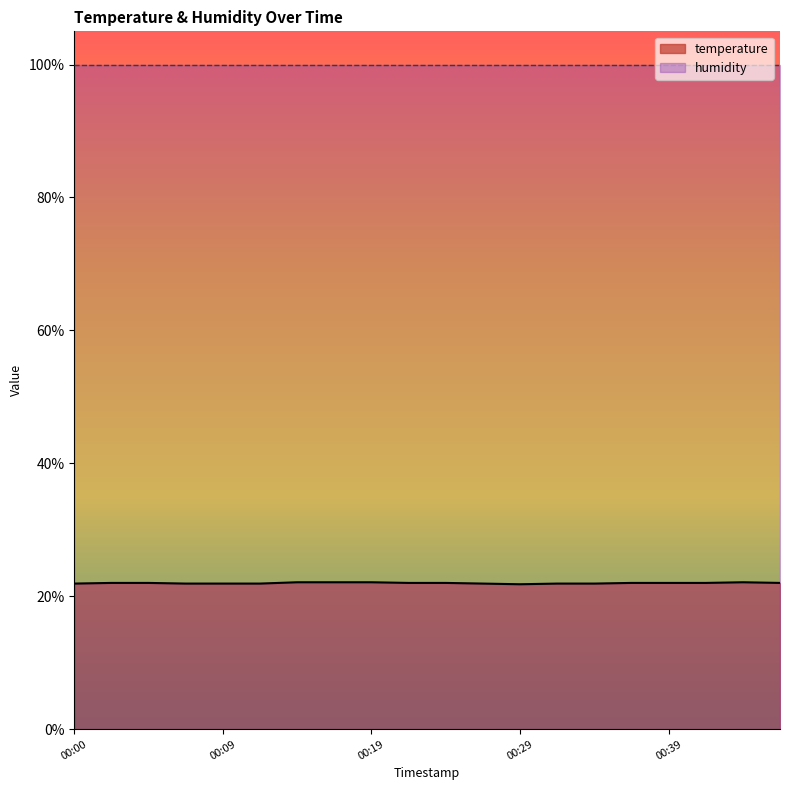

Rank the categories by value from lowest to highest.

00:29, 00:00, 00:07, 00:09, 00:12, 00:27, 00:32, 00:34, 00:02, 00:05, 00:22, 00:24, 00:37, 00:39, 00:42, 00:47, 00:14, 00:17, 00:19, 00:44